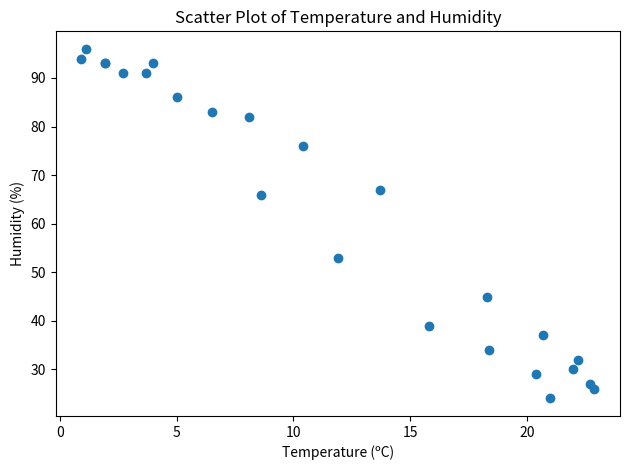

What Y value in the scatter plot is closest to 60?

66